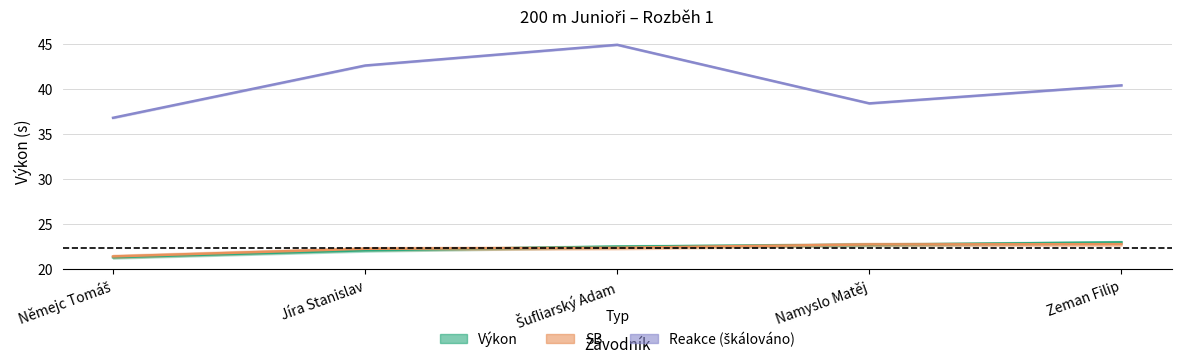

True or false: Výkon and SB intersect in this chart.

True